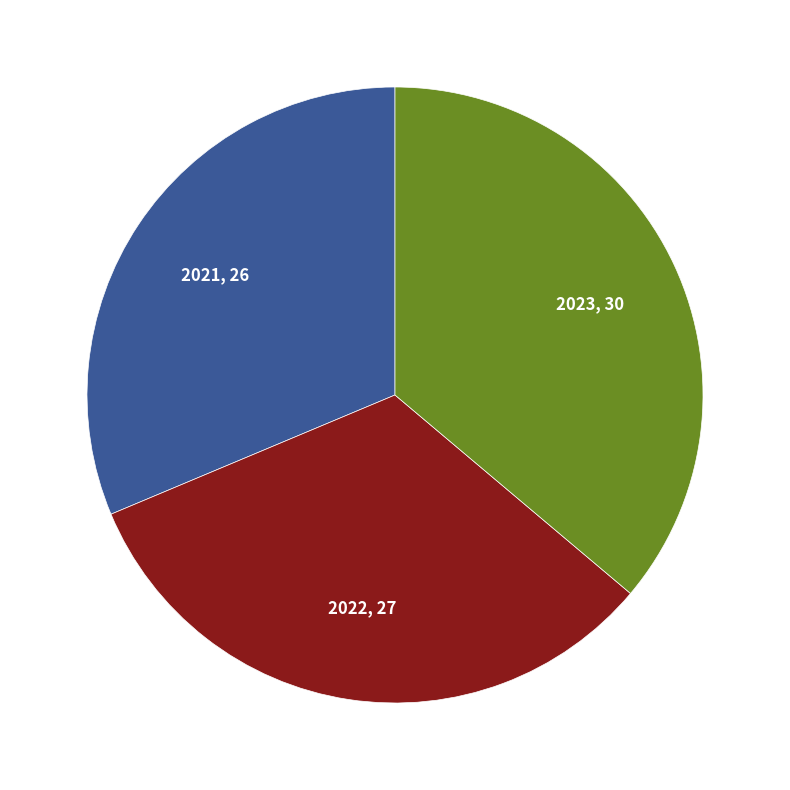

Does 2021 represent more than half of the total?

No